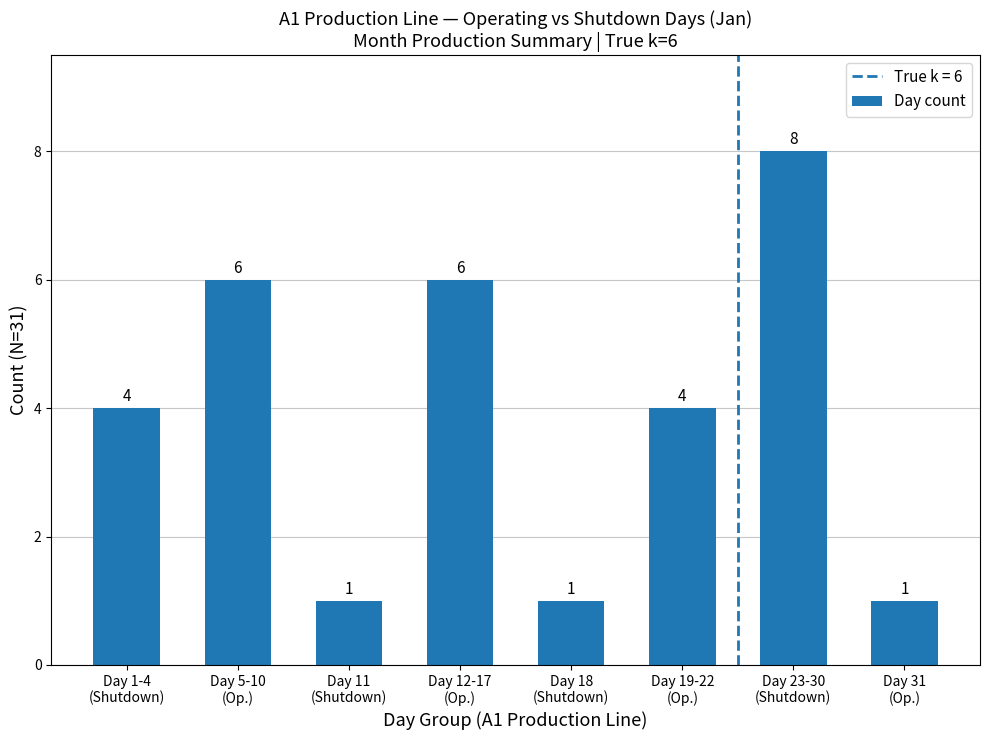

What value does the data have at Day 11
(Shutdown)?

1